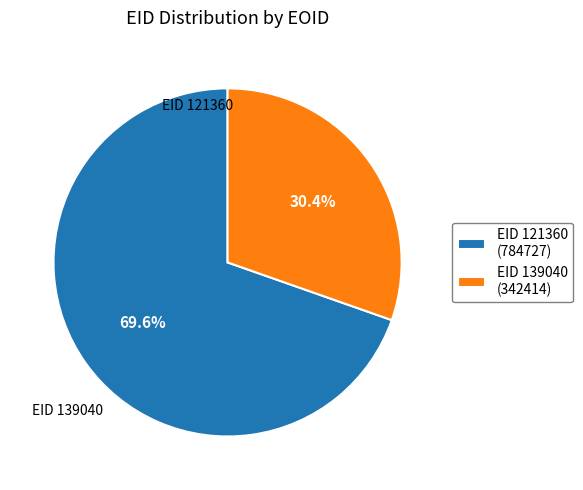

Does any single category account for the majority?

Yes